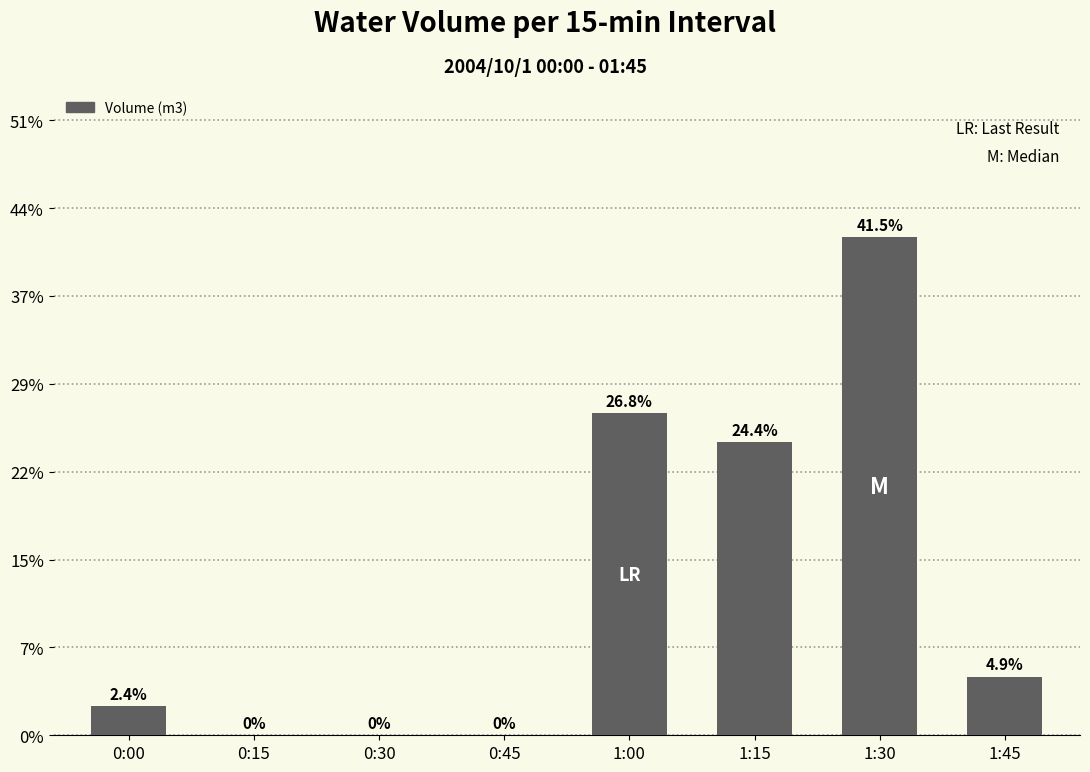

List the labels in order of value, smallest first.

0:15, 0:30, 0:45, 0:00, 1:45, 1:15, 1:00, 1:30